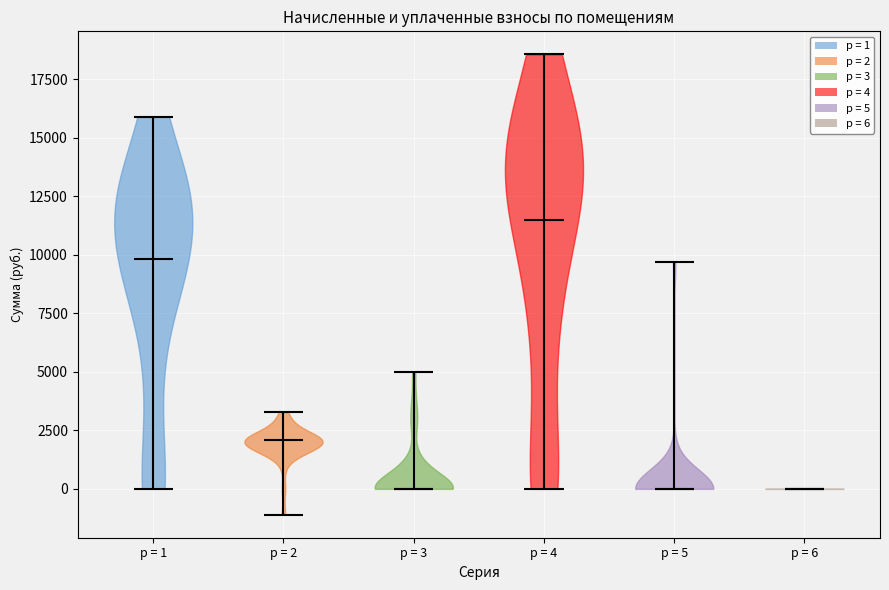

Reading left to right, read every violin against the y-axis: where its median line is, and the lowest and highest points it reaches. The values are not printed on the chart, so give them approximately, as read against the axis.

p = 1: median line 10000, lowest point 0, highest point 16000
p = 2: median line 2000, lowest point -1000, highest point 3500
p = 3: median line 0, lowest point 0, highest point 5000
p = 4: median line 11500, lowest point 0, highest point 18500
p = 5: median line 0, lowest point 0, highest point 9500
p = 6: median line 0, lowest point 0, highest point 0